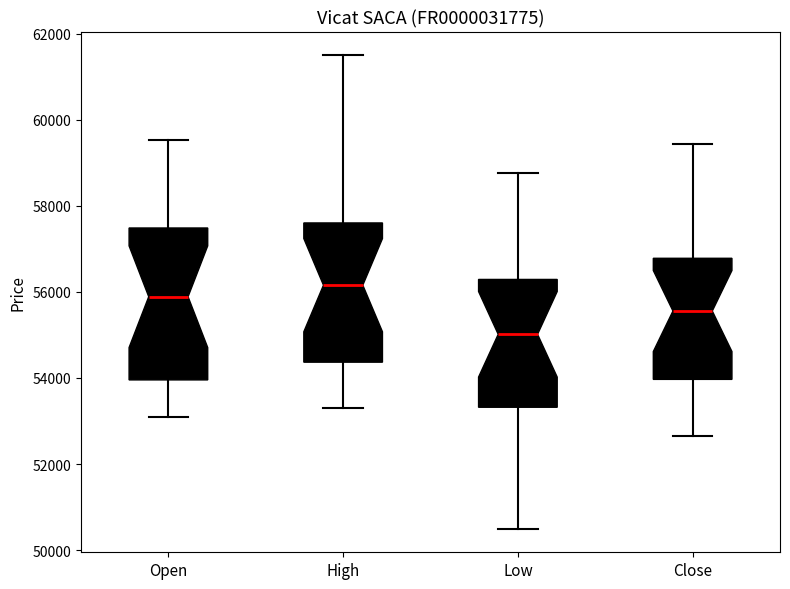

Where does the median line of the box for Close sit on the y-axis? The values are not printed on the chart, so give them approximately, as read against the axis.

55600